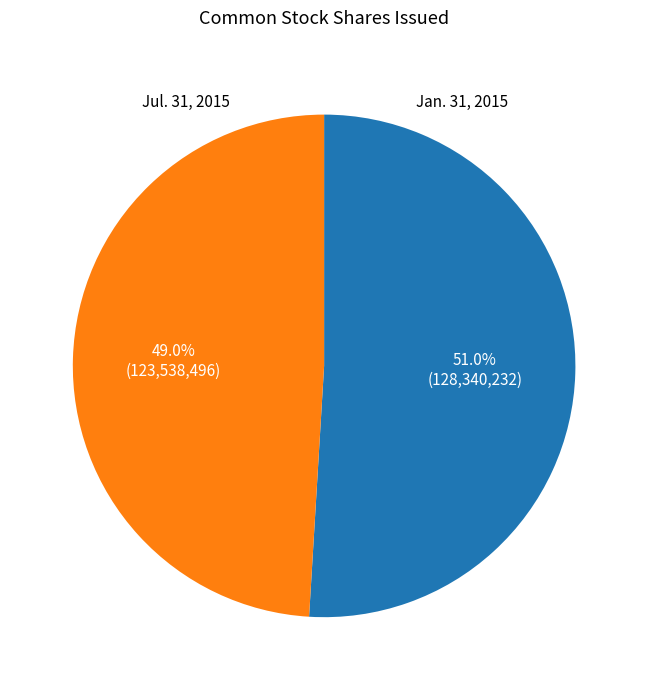

Is there any slice that represents more than half of the pie?

Yes